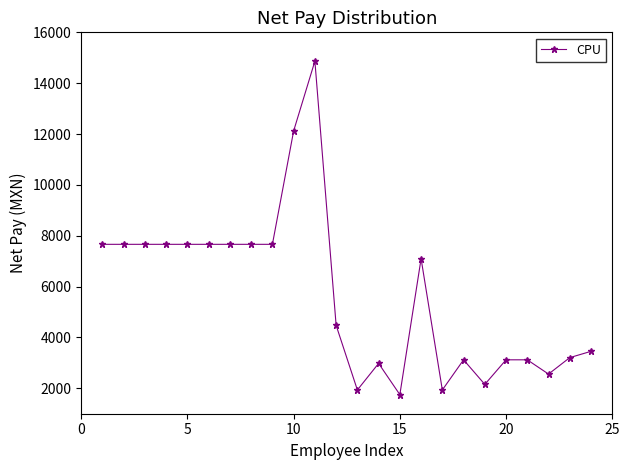

What is the average value?

5702.4